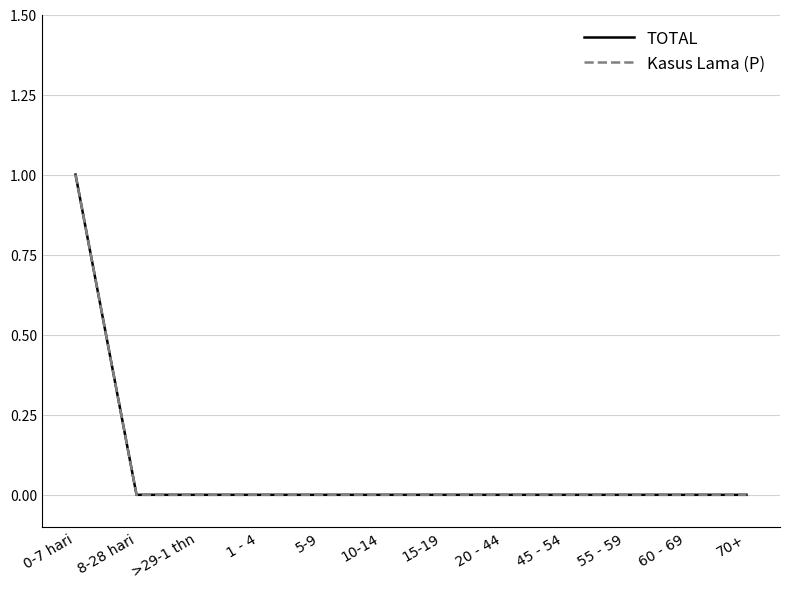

Is this an area chart (filled region under the line)?

No